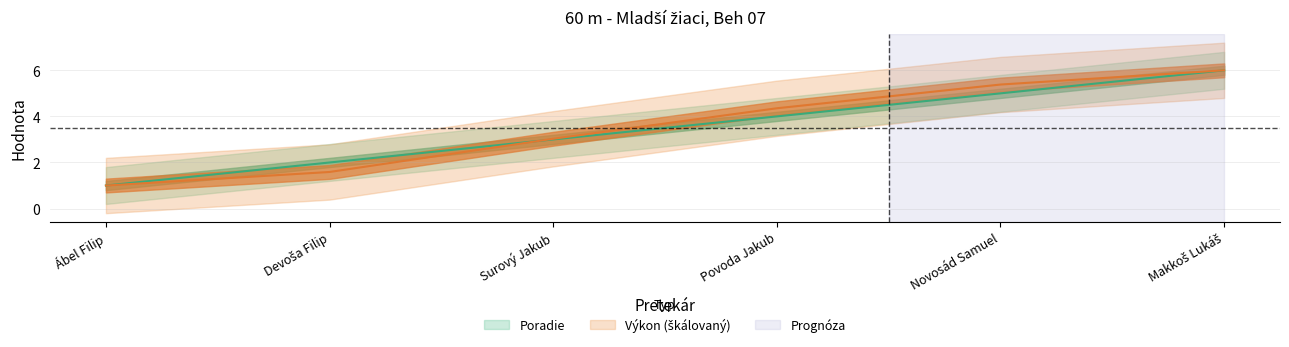

Count the number of data series in this chart.

2